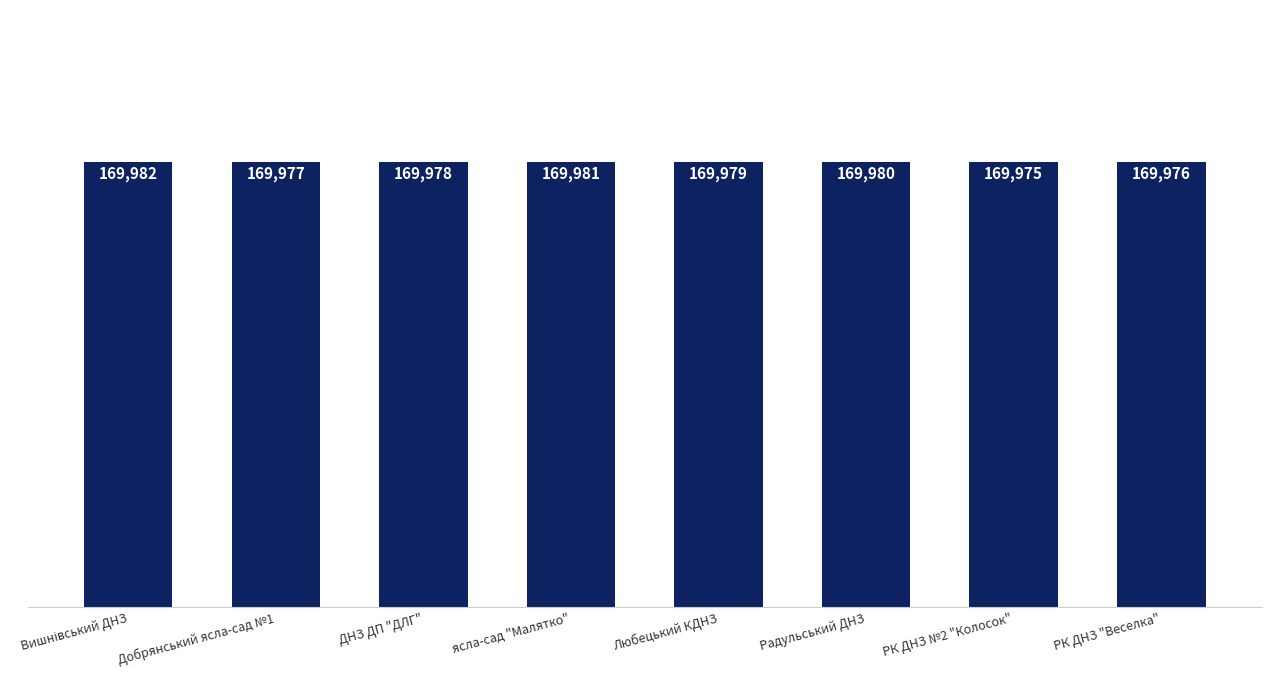

The value at ясла-сад "Малятко" is 169981. True or false?

True